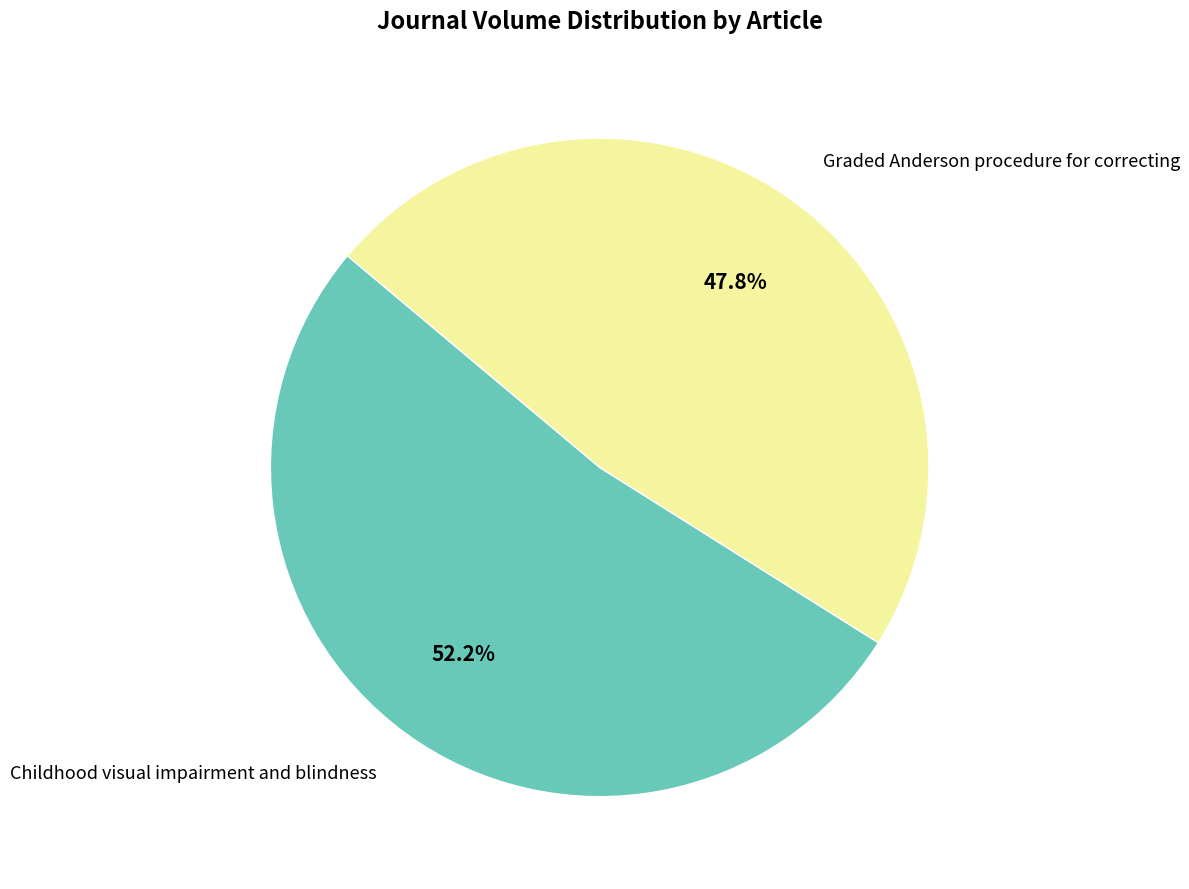

To the nearest percent, what is the difference between the Graded Anderson procedure for correcting and Childhood visual impairment and blindness slice percentages?

4%